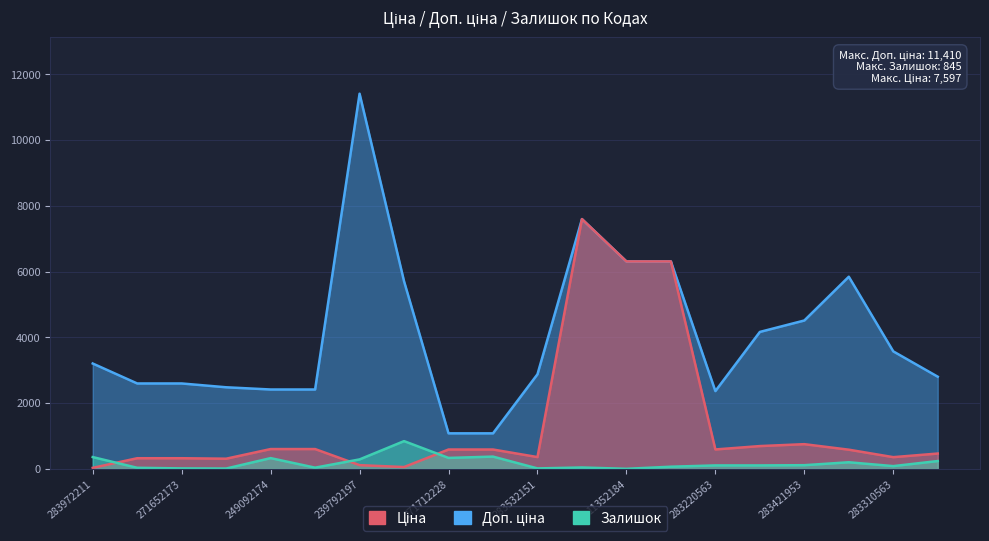

What is the sum of the Доп. ціна values at 283220563 and 271712228?

3448.2